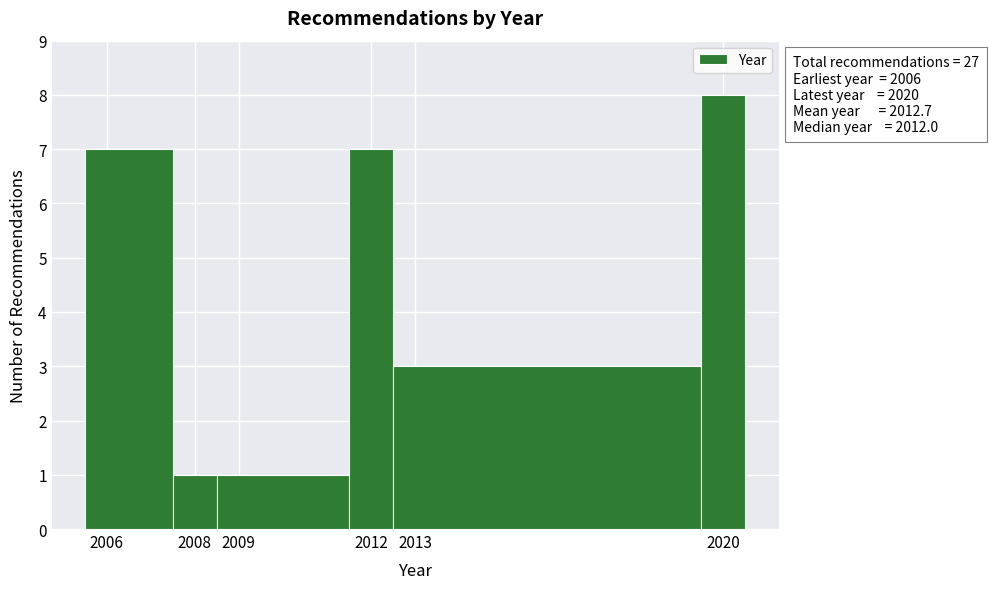

Over which range of the x-axis is the bar tallest?

2019.5 to 2020.5